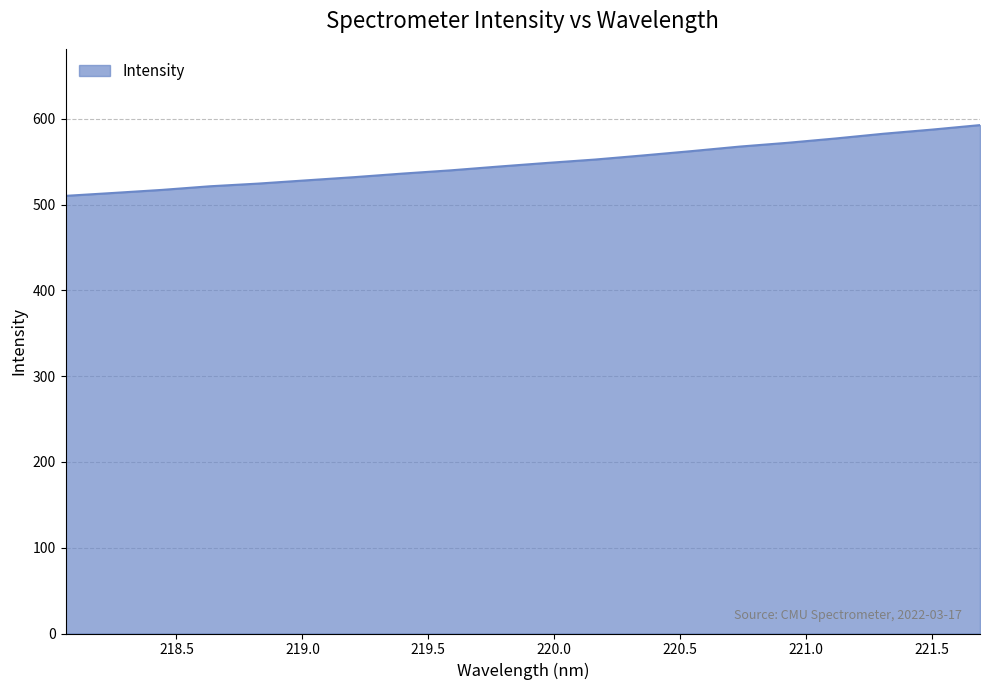

What is the smallest value displayed?

510.2